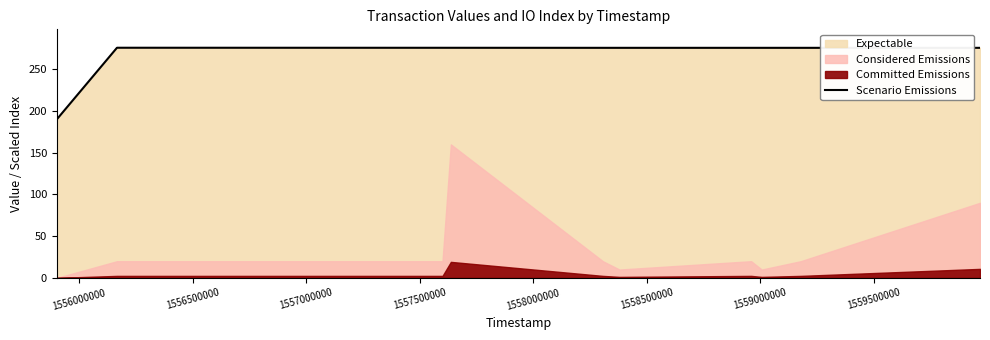

What is the minimum value for Scenario Emissions?

190.0